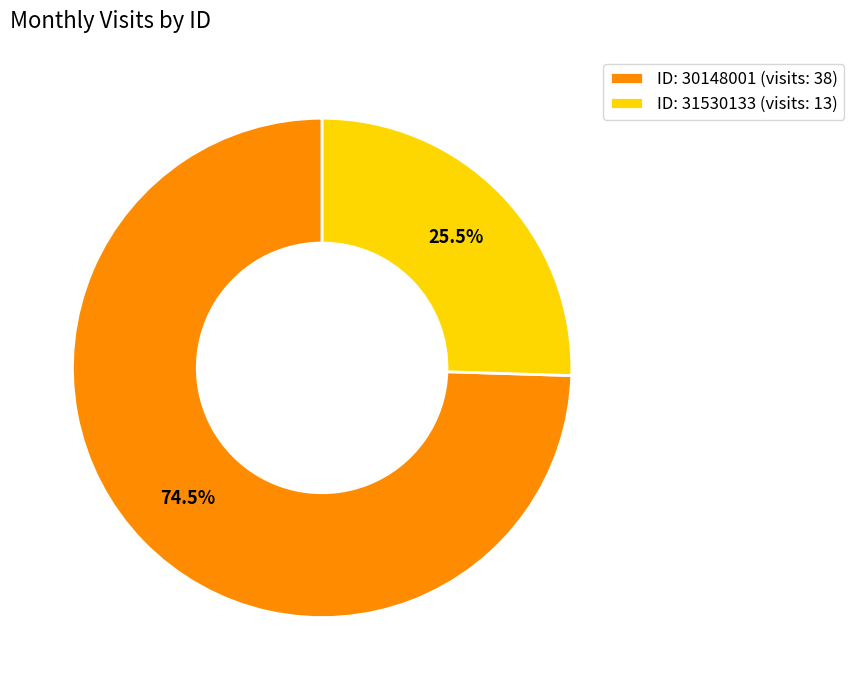

Is there any slice that represents more than half of the pie?

Yes